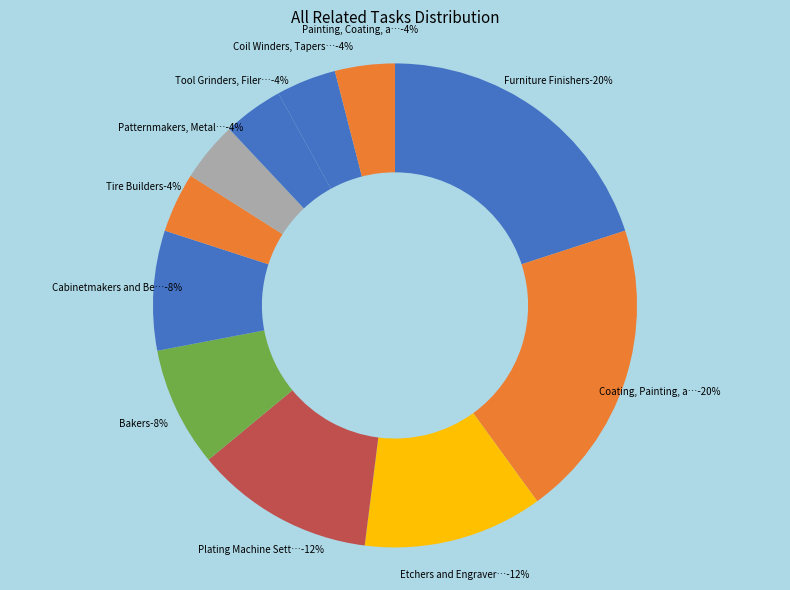

Does Painting, Coating, and Decorating Workers account for over 50% of the chart?

No